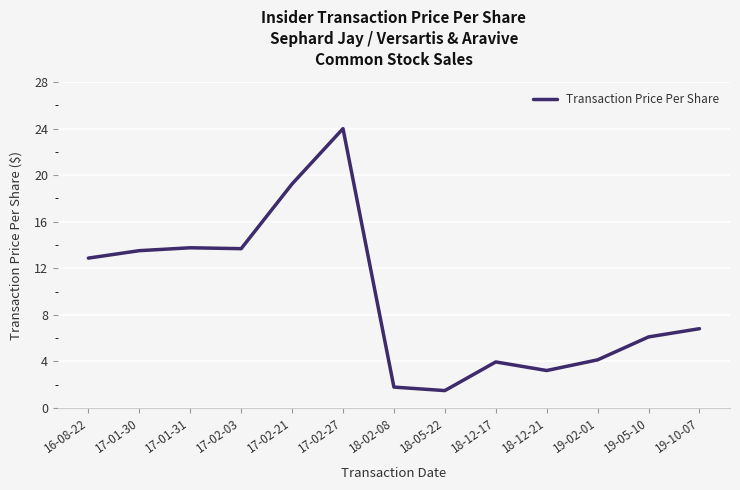

What is the maximum value shown in the chart?

24.0